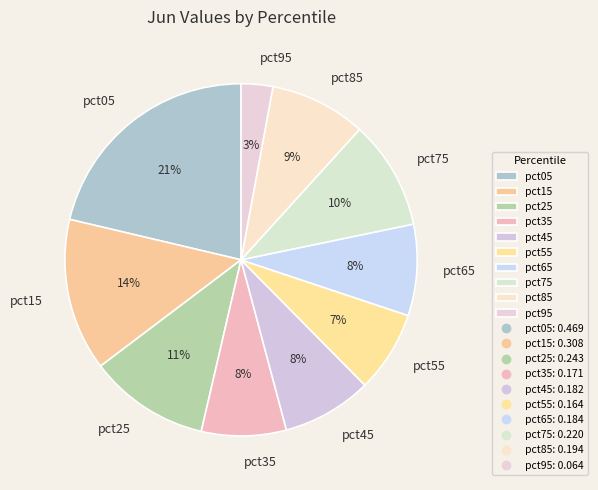

To the nearest percent, what is the average slice percentage?

10%